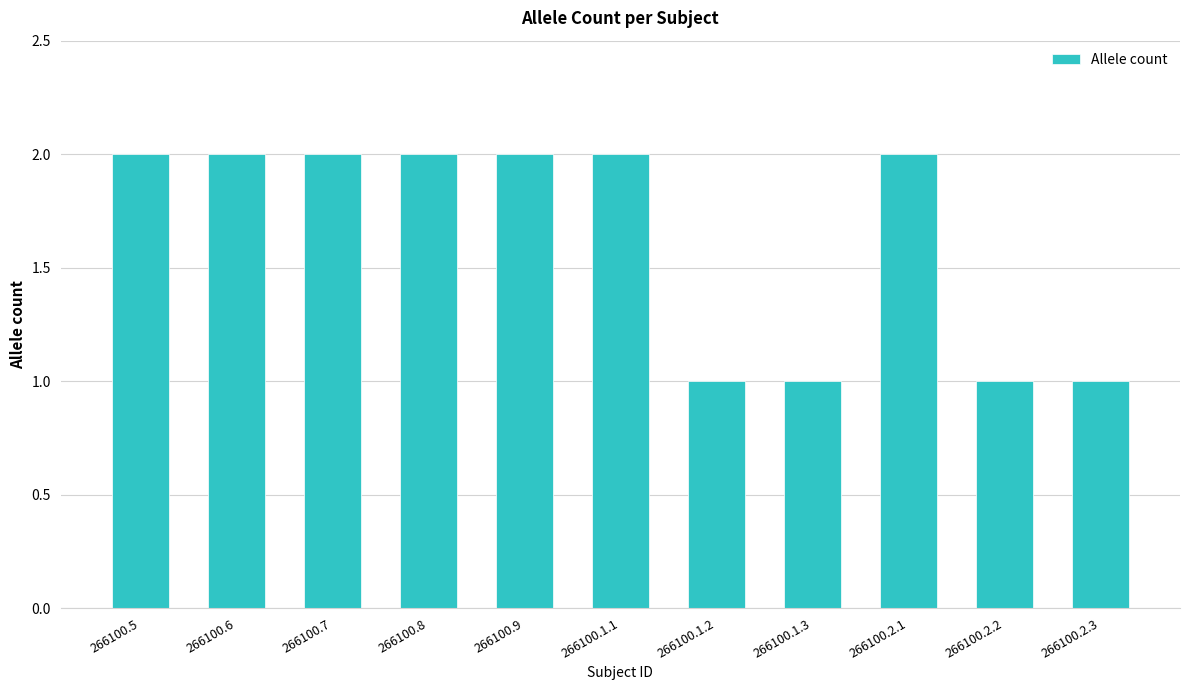

The value at 266100.2.3 is 1. True or false?

True